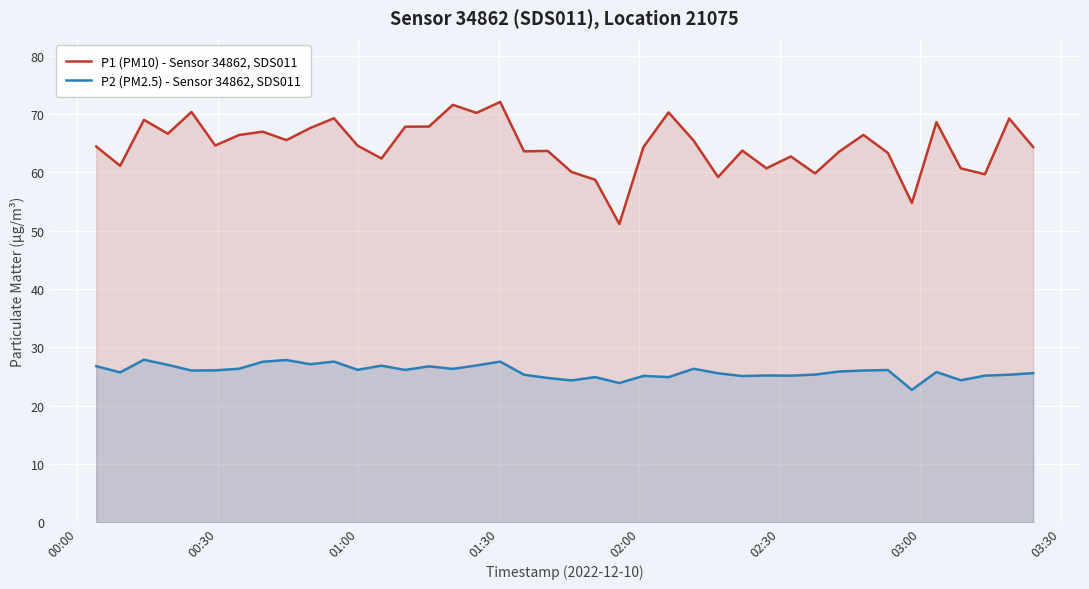

Reading right to left, extract all data points from this chart.

P1 (PM10) - Sensor 34862, SDS011: 64.4	69.2	59.7	60.7	68.6	54.8	63.4	66.5	63.6	59.9	62.8	60.7	63.8	59.2	65.5	70.3	64.4	51.2	58.8	60.1	63.7	63.6	72.1	70.2	71.6	67.9	67.8	62.4	64.6	69.3	67.6	65.5	67.0	66.4	64.6	70.4	66.7	69.0	61.1	64.5
P2 (PM2.5) - Sensor 34862, SDS011: 25.6	25.3	25.2	24.4	25.8	22.7	26.1	26.1	25.9	25.4	25.2	25.2	25.1	25.6	26.4	24.9	25.1	23.9	24.9	24.4	24.8	25.3	27.6	26.9	26.3	26.8	26.1	26.9	26.2	27.6	27.1	27.9	27.6	26.4	26.1	26.1	27.0	27.9	25.7	26.8